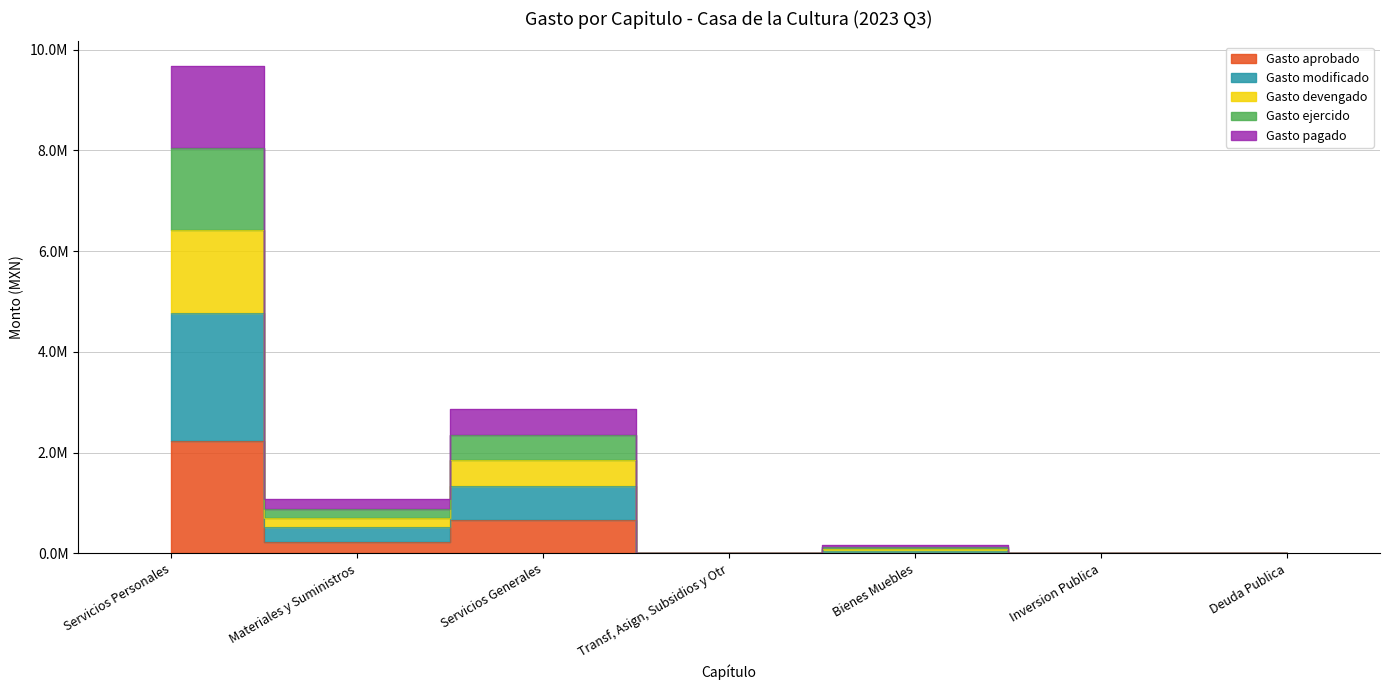

True or false: Gasto pagado and Gasto aprobado intersect in this chart.

False